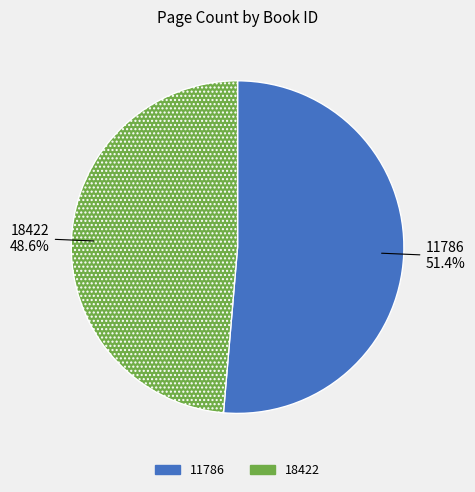

Is there a majority slice in this chart?

Yes